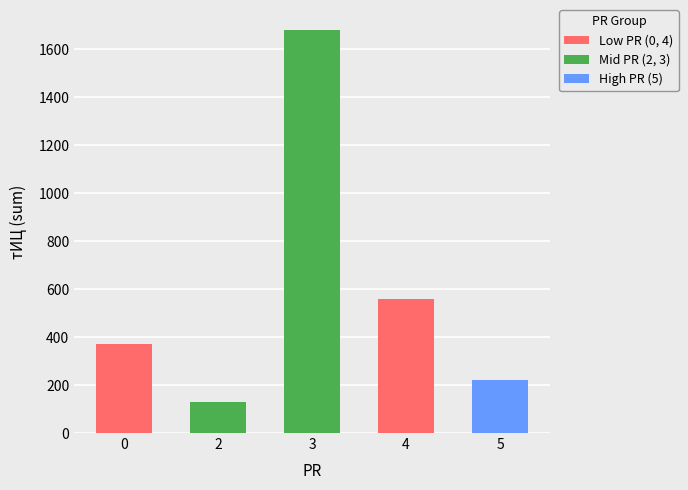

Which label corresponds to the largest value in the chart?

3